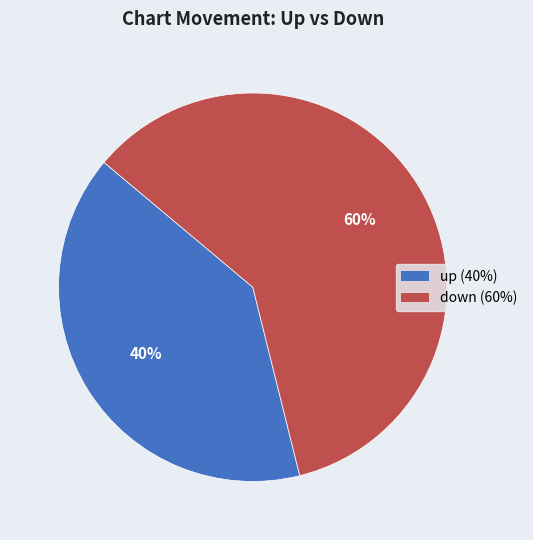

True or false: down accounts for 60% of the total.

True